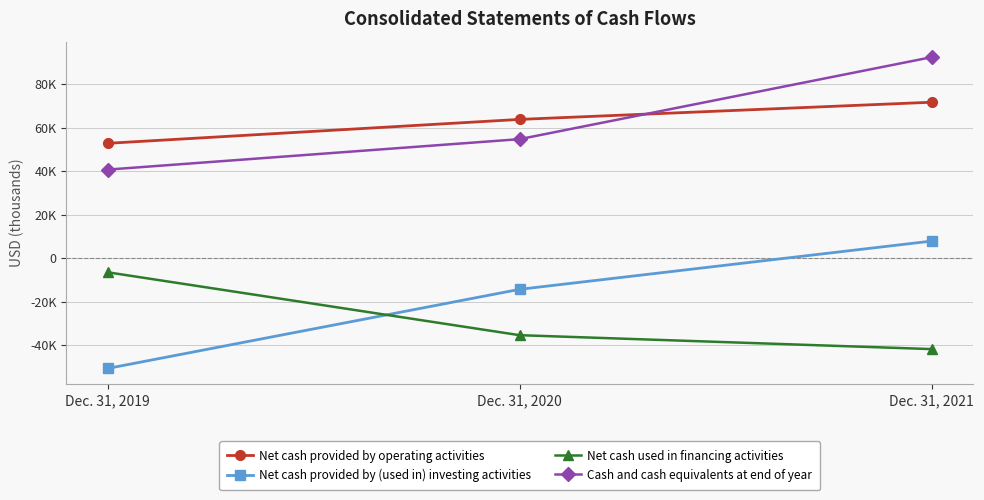

Rank the series at Dec. 31, 2020 from lowest to highest value.

Net cash used in financing activities, Net cash provided by (used in) investing activities, Cash and cash equivalents at end of year, Net cash provided by operating activities